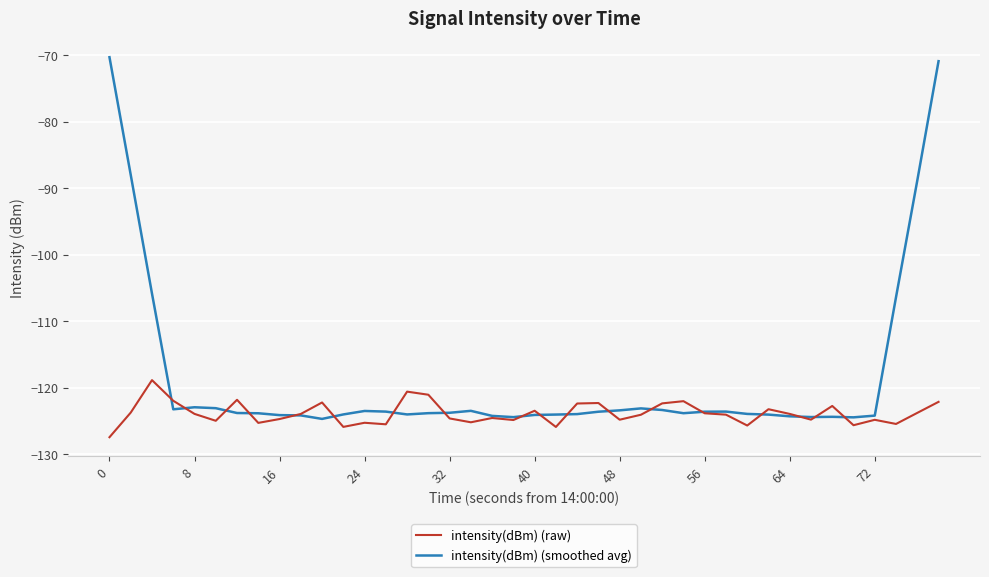

List the series in order of their overall mean, highest first.

intensity(dBm) (smoothed avg), intensity(dBm) (raw)